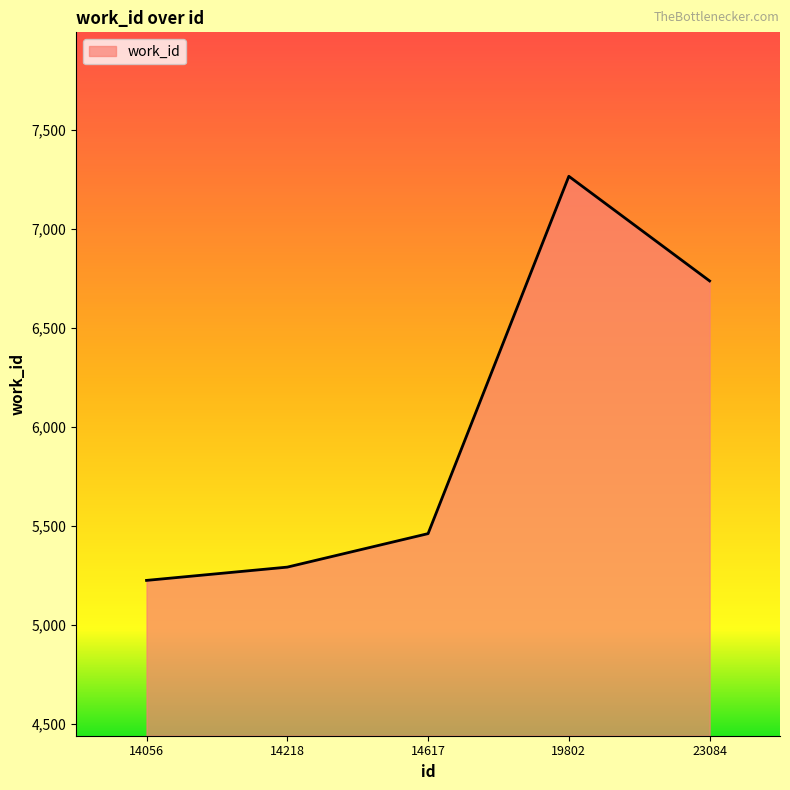

Rank the categories by value from highest to lowest.

19802, 23084, 14617, 14218, 14056